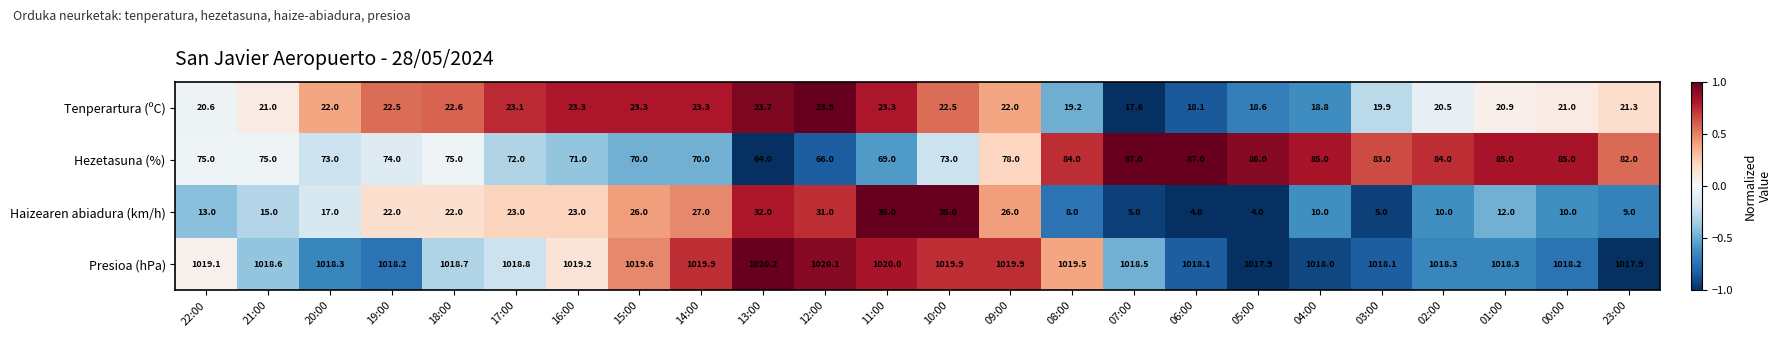

What is the difference between the second highest and second lowest values in the Haizearen abiadura (km/h) series?

31.0